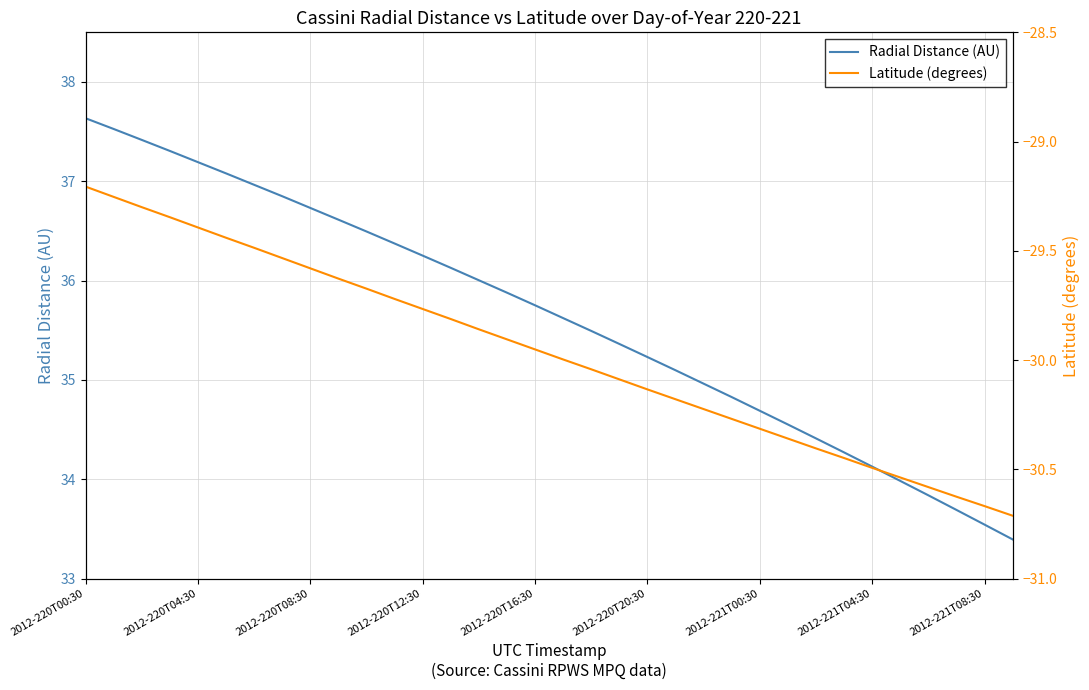

What position from the right is 2012-220T00:30?

34